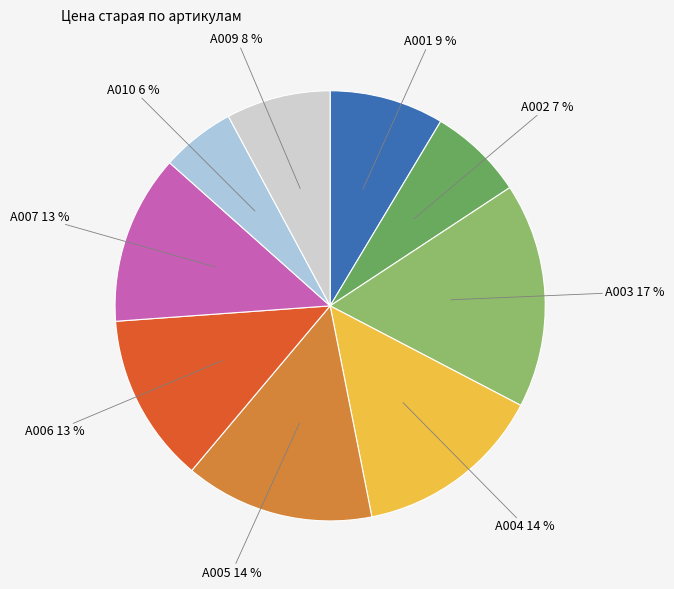

What is the ratio of the value at A009 to the value at A005?

0.6